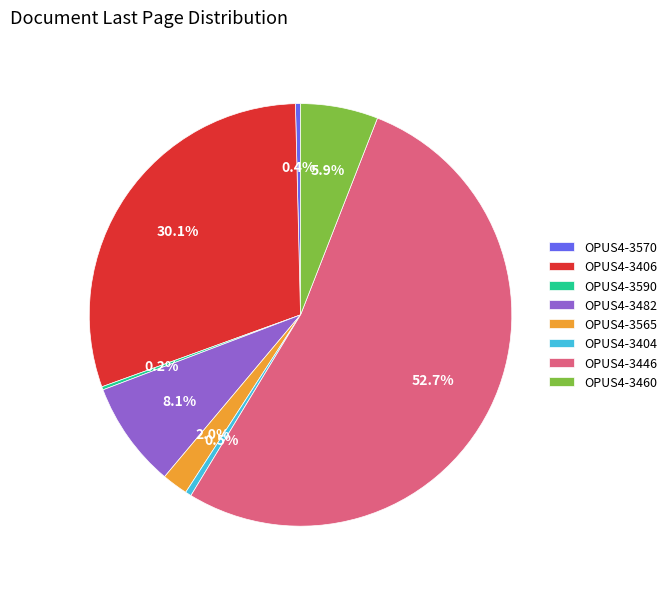

To the nearest percent, what is the average slice percentage?

12%